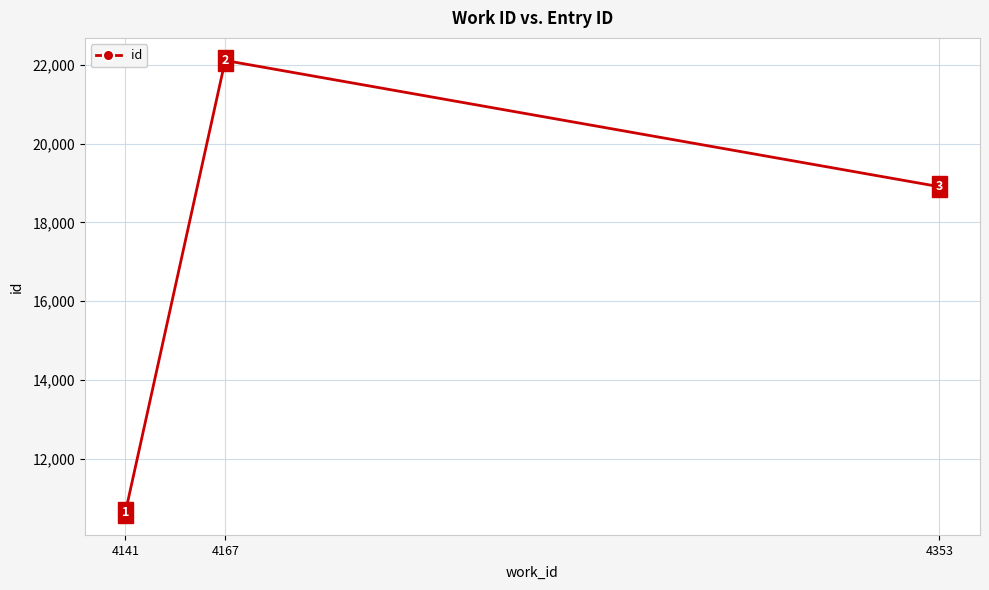

At which label does the data first exceed 18906?

4167